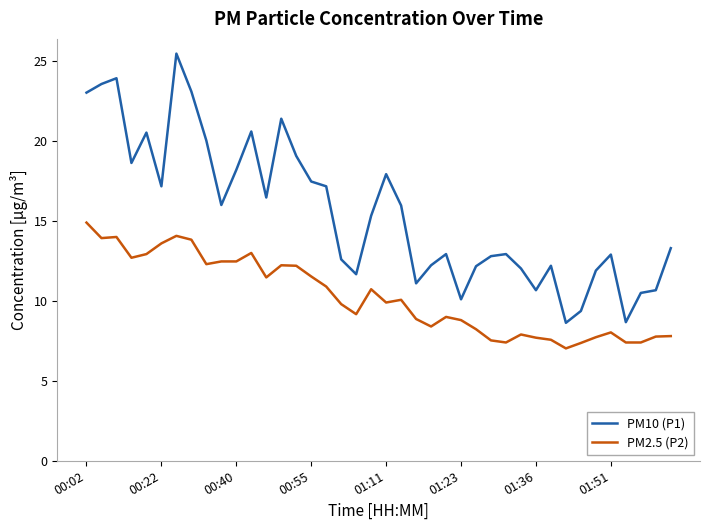

Which series has the widest spread of values?

PM10 (P1)